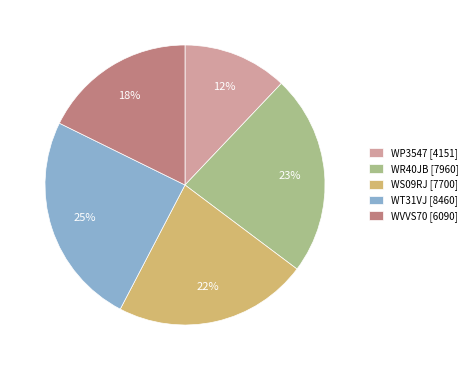

Does WT31VJ represent more than half of the total?

No